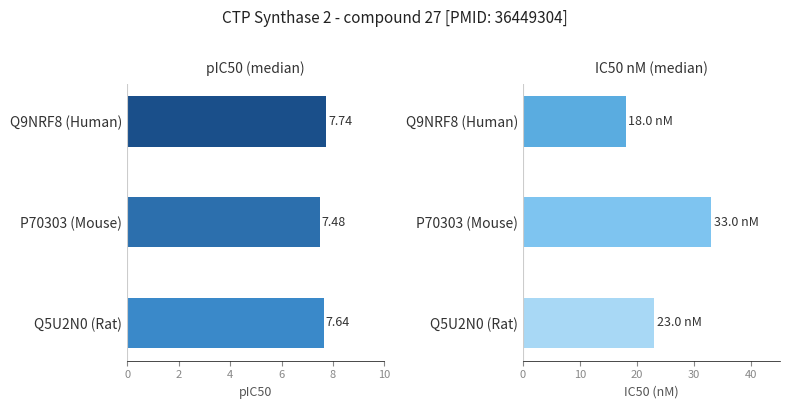

What is the average value of the IC50 nM (median) series?

24.7